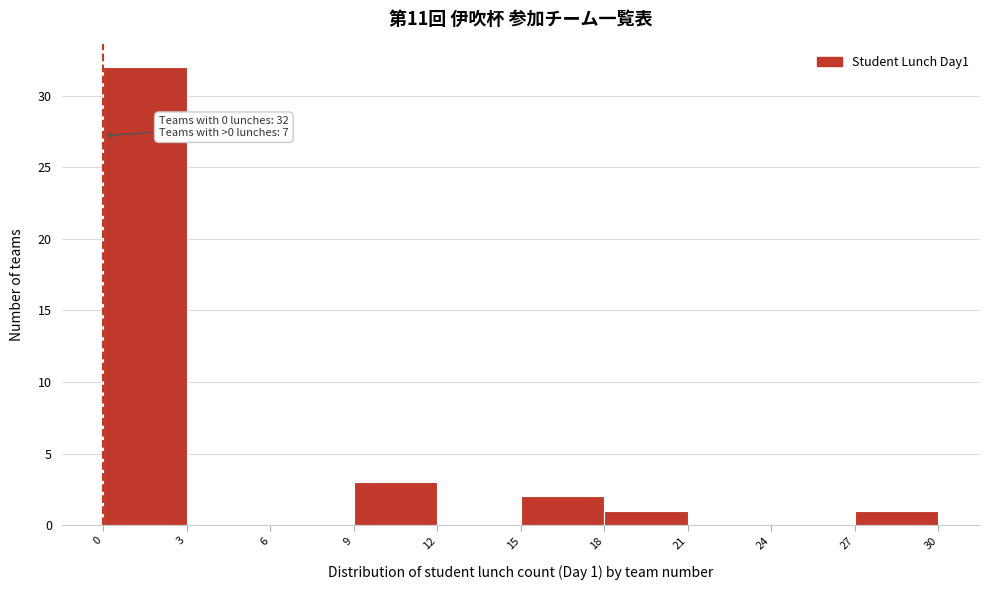

Which range on the x-axis has the tallest bar?

0 to 3